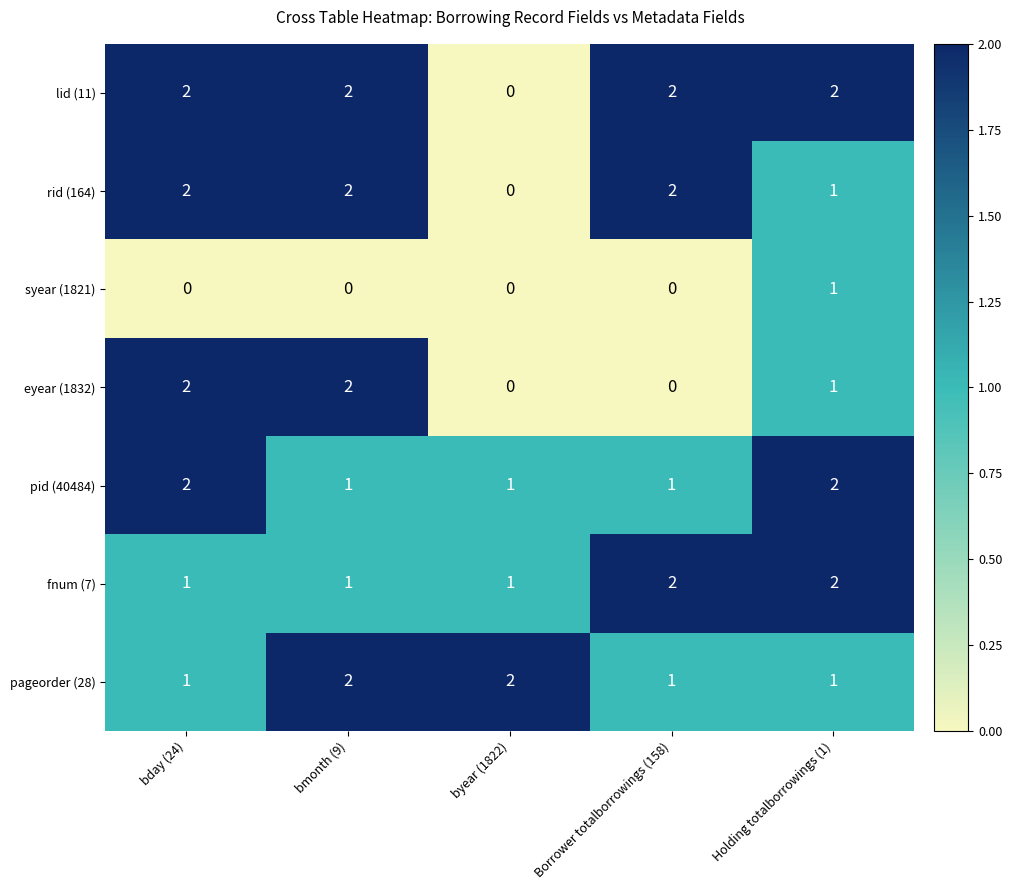

Which series changed the most between byear (1822) and Holding totalborrowings (1)?

lid (11)